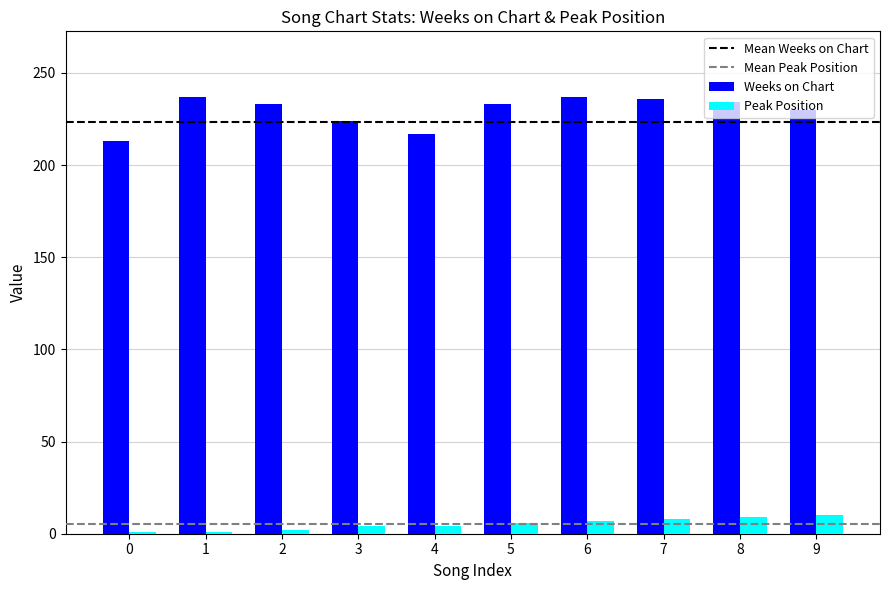

At how many categories does at least one series exceed 36?

10